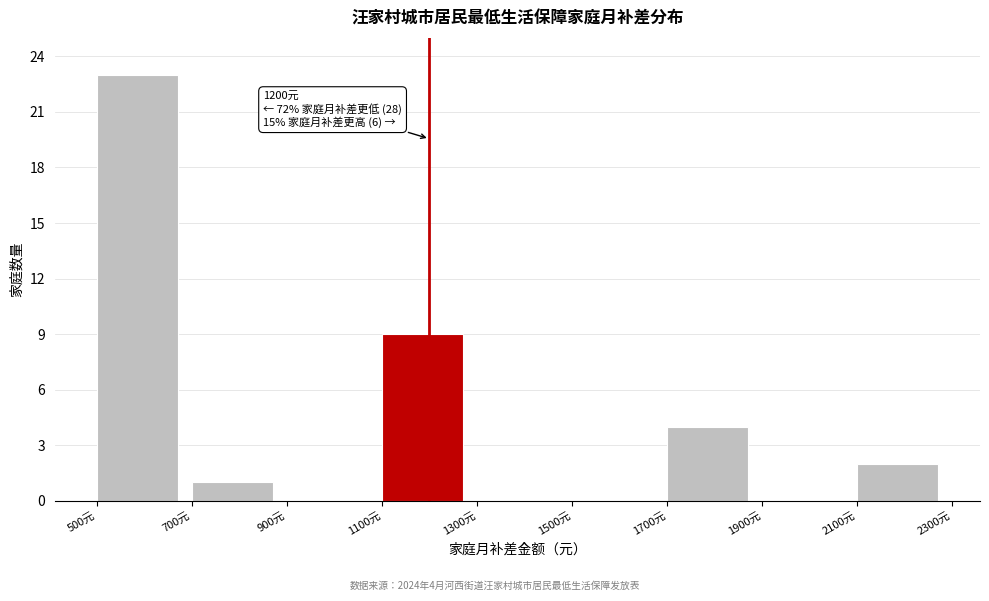

Over which range of the x-axis is the bar tallest?

500 to 700